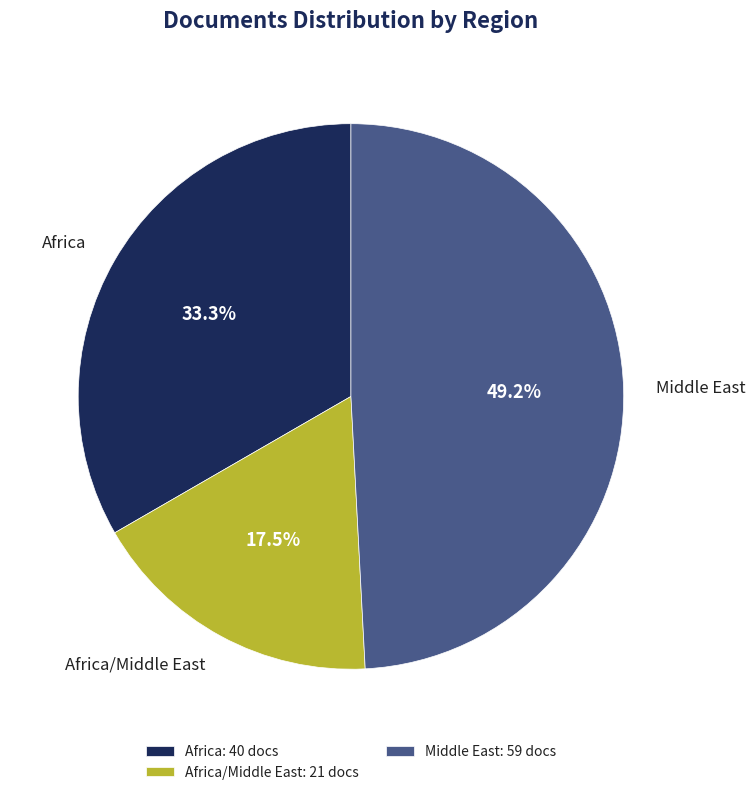

Does Middle East account for over 50% of the chart?

No